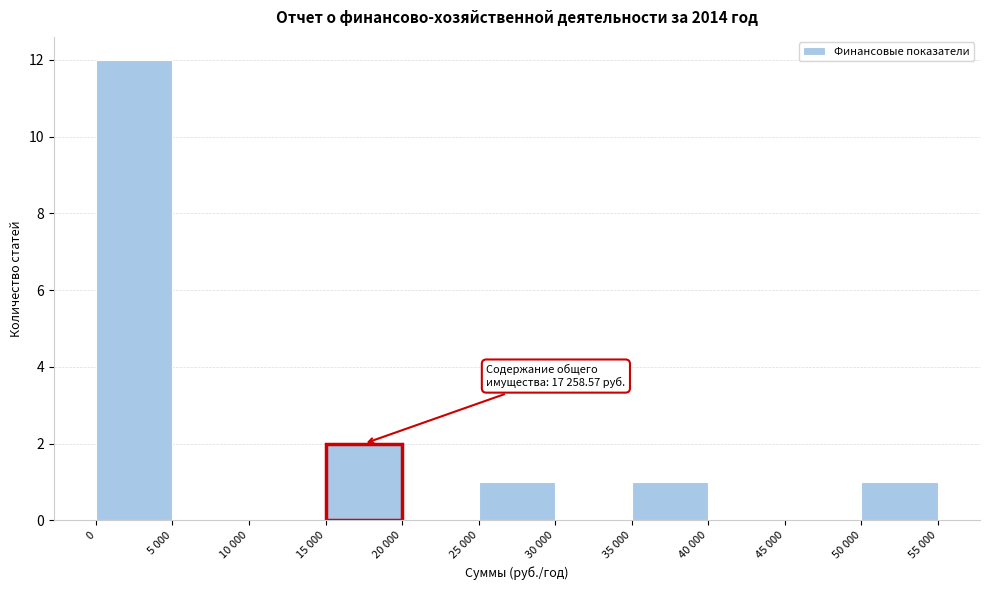

Reading right to left, list all the values displayed in this chart.

50 000=1	45 000=0	40 000=0	35 000=1	30 000=0	25 000=1	20 000=0	15 000=2	10 000=0	5 000=0	0=12